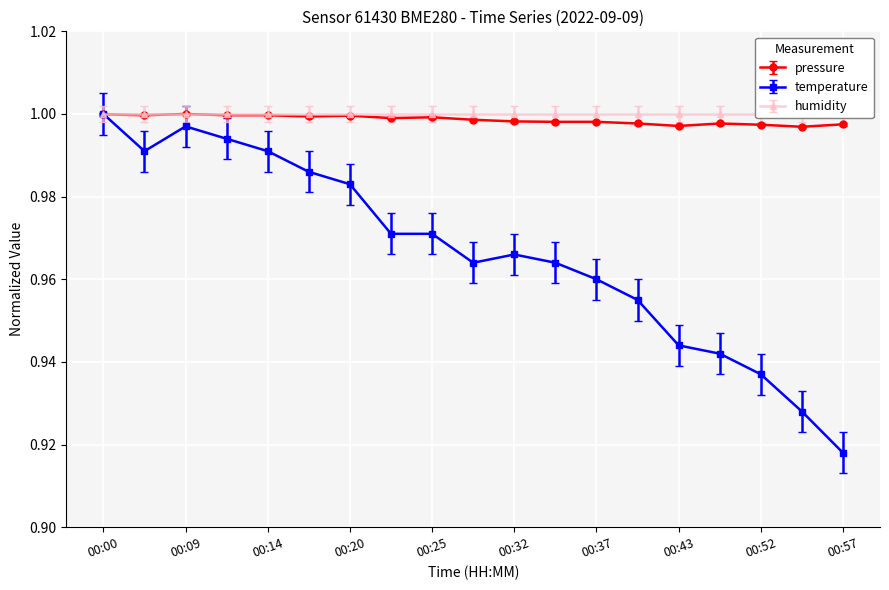

How many categories are shown in the chart?

19